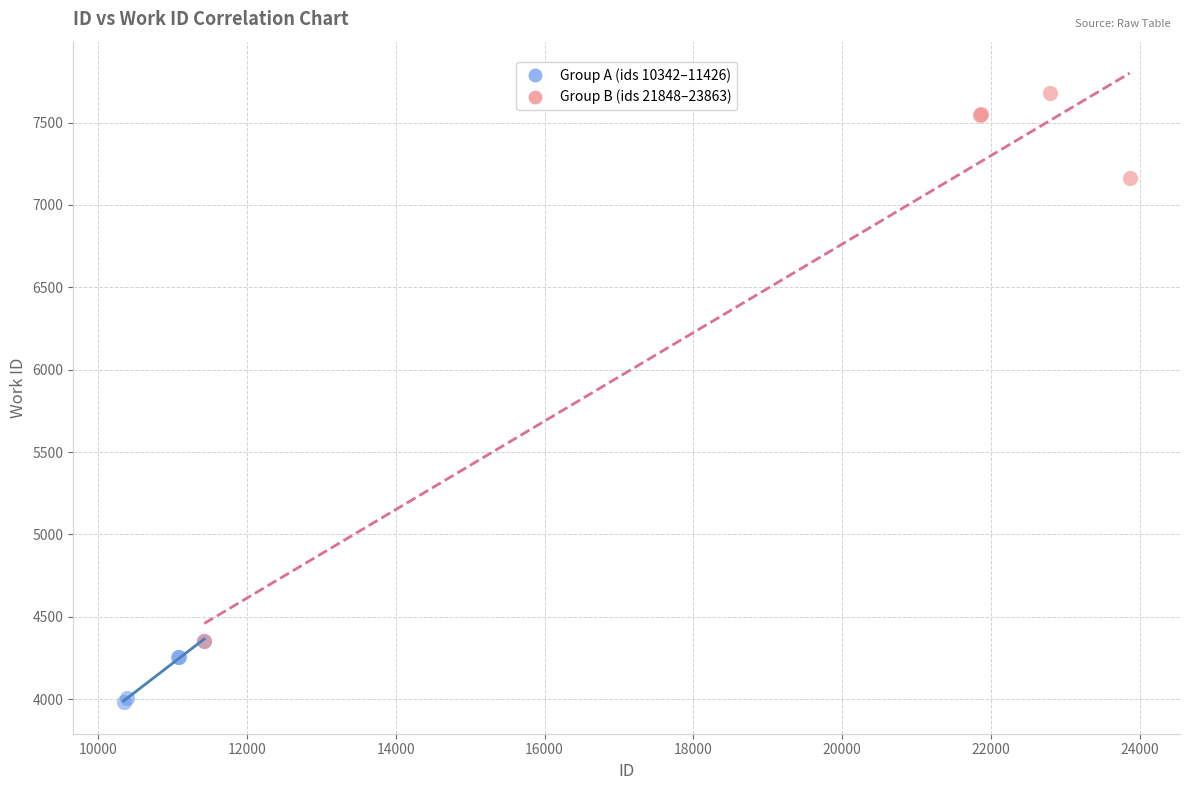

Which series reaches the minimum Y coordinate?

Group A (ids 10342–11426)